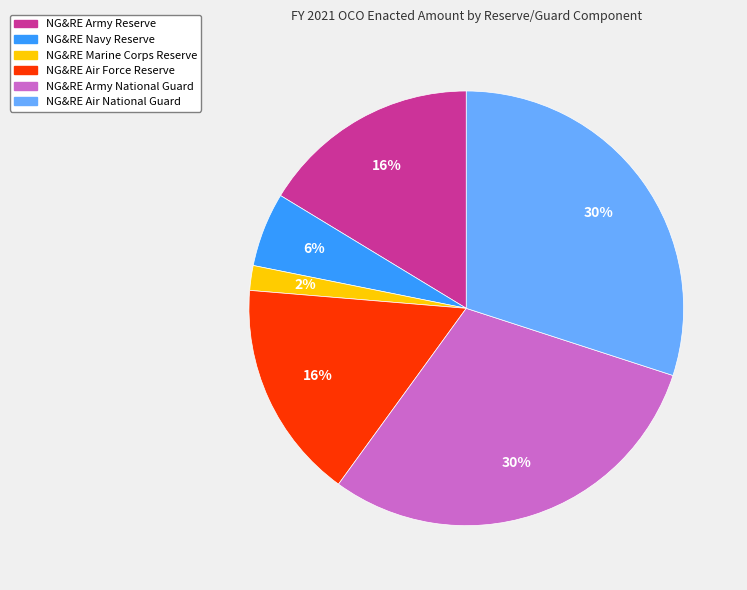

Is NG&RE Navy Reserve the majority of the pie?

No